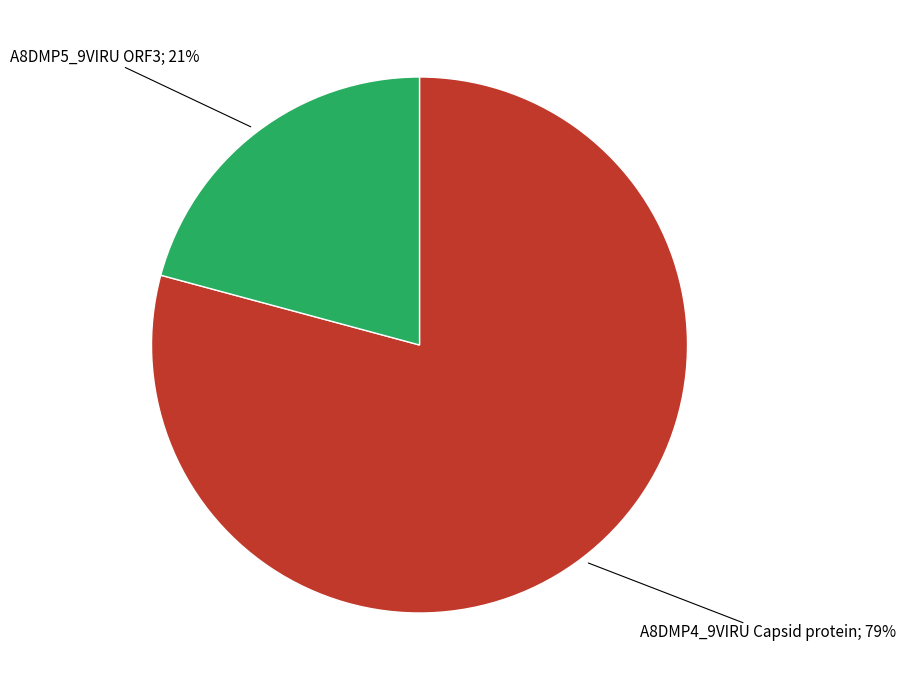

Does any single category account for the majority?

Yes